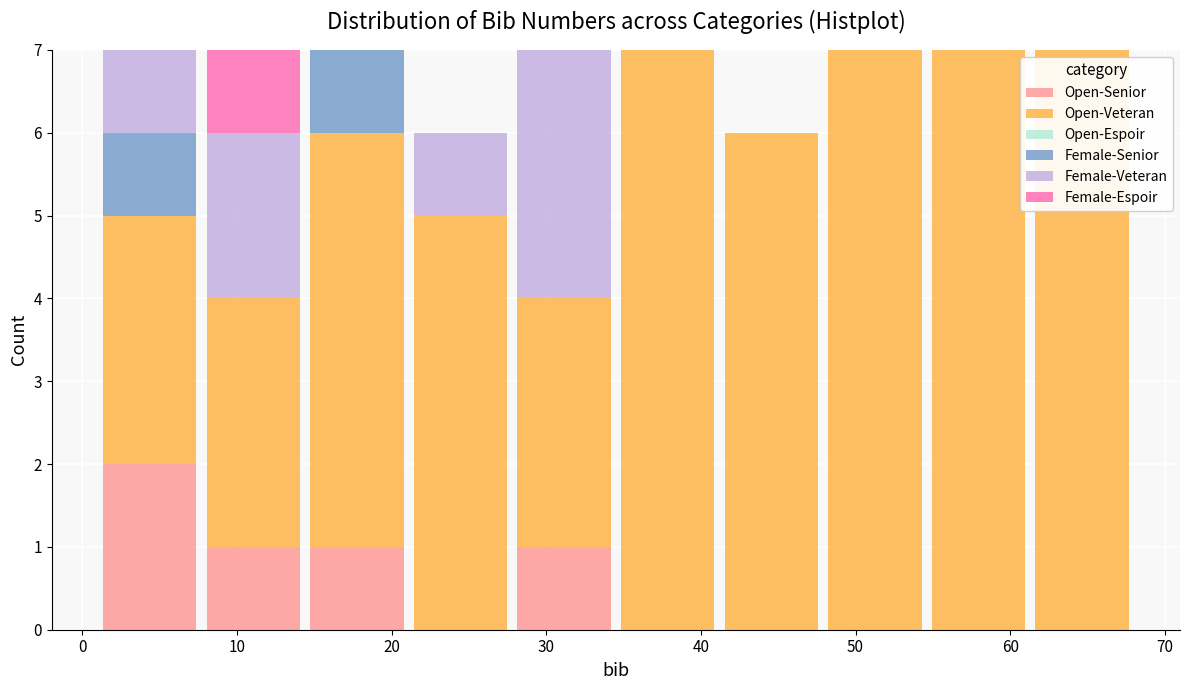

What is the total height of the stacked bar covering 1.0 to 7.7 on the x-axis? Neither the bar edges nor the heights are printed on the chart, so give them approximately, as read against the axes.

7